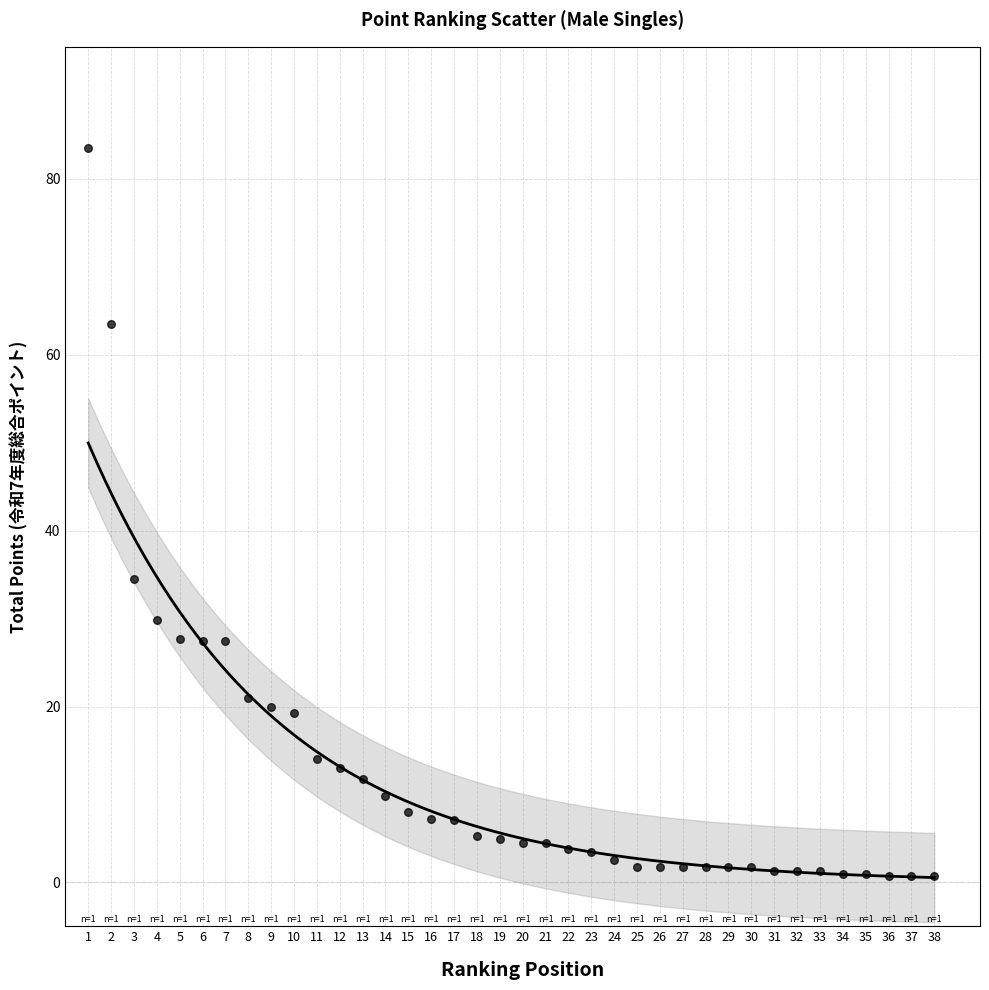

What Y value in the scatter plot is closest to 42?

34.5